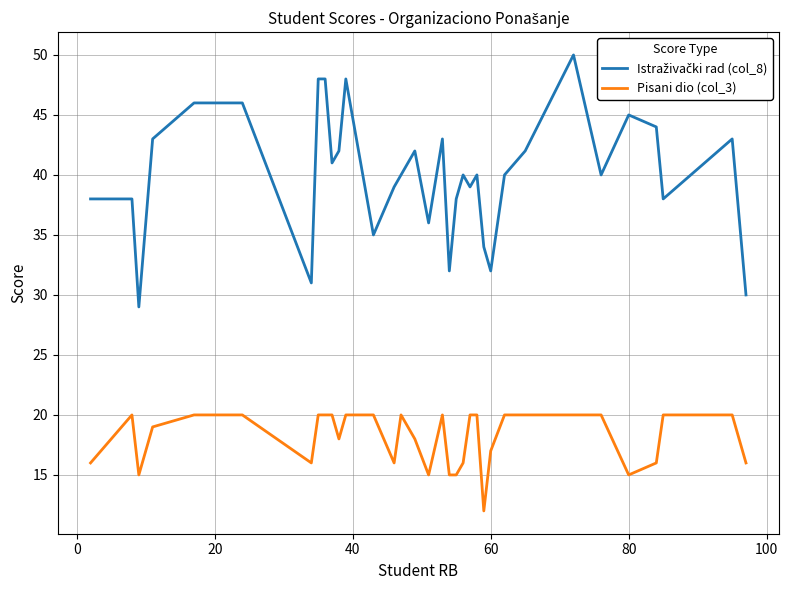

What is the difference between the maximum and minimum values in the Pisani dio (col_3) series?

8